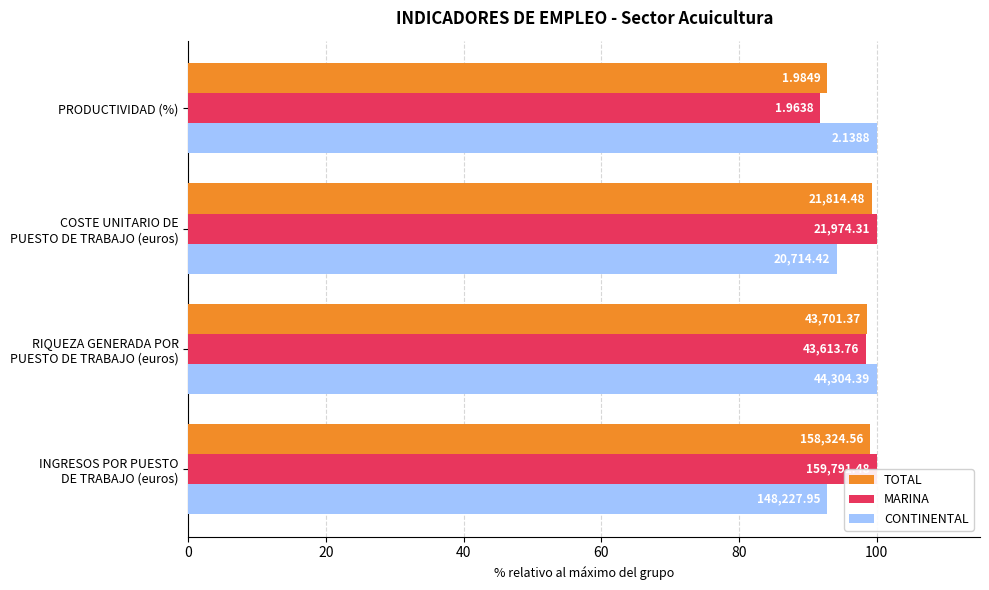

What is the value of the TOTAL bar at the 4th from the left?

92.8